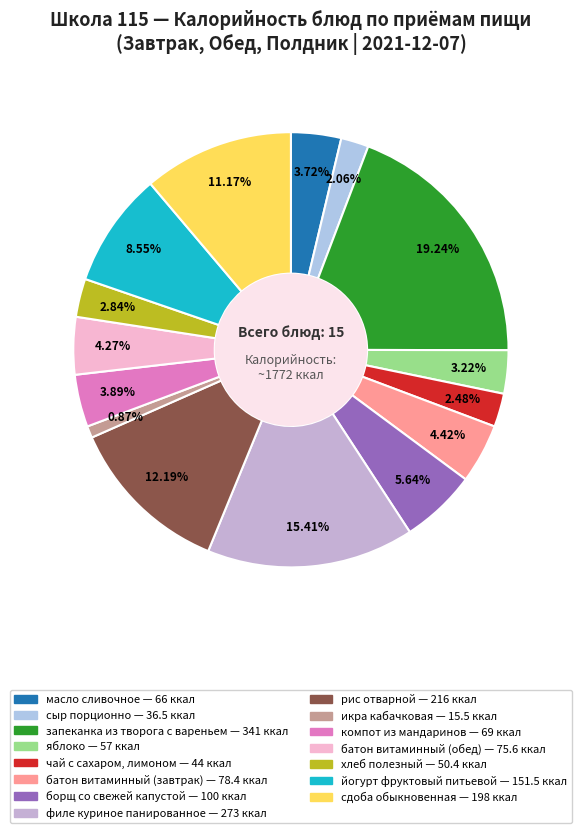

Is the sum of йогурт фруктовый питьевой and масло сливочное greater than half?

No